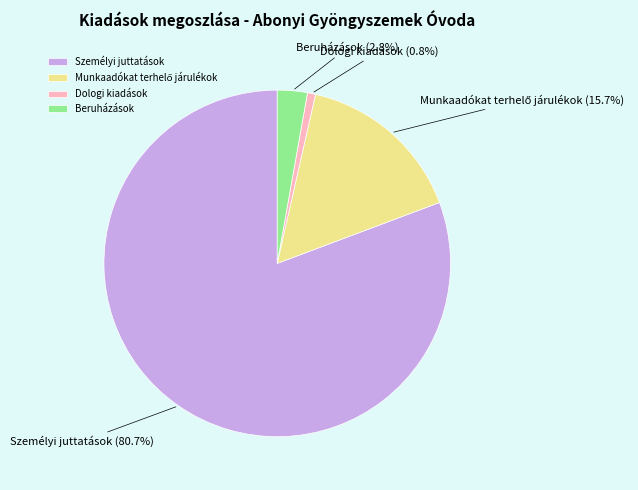

What is the ratio of the value at Dologi kiadások to the value at Beruházások?

0.3